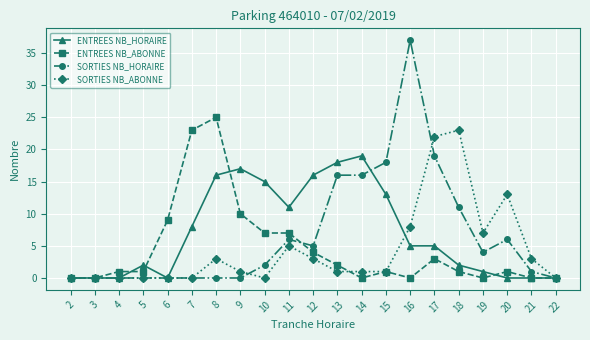

The ENTREES NB_ABONNE series shows 0 at 16. True or false?

True